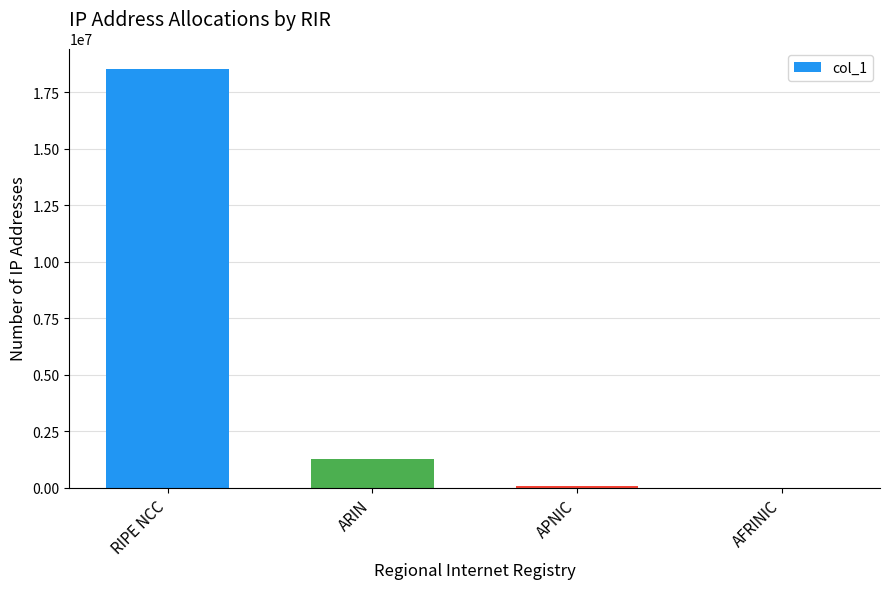

What is the sum of all values?

19840768